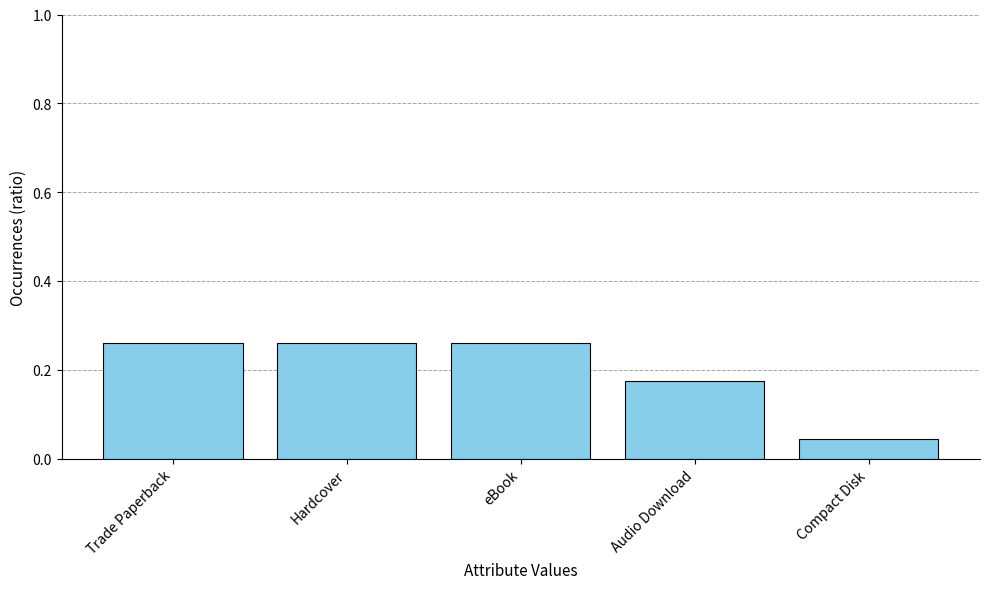

What is the sum of all values?

1.0